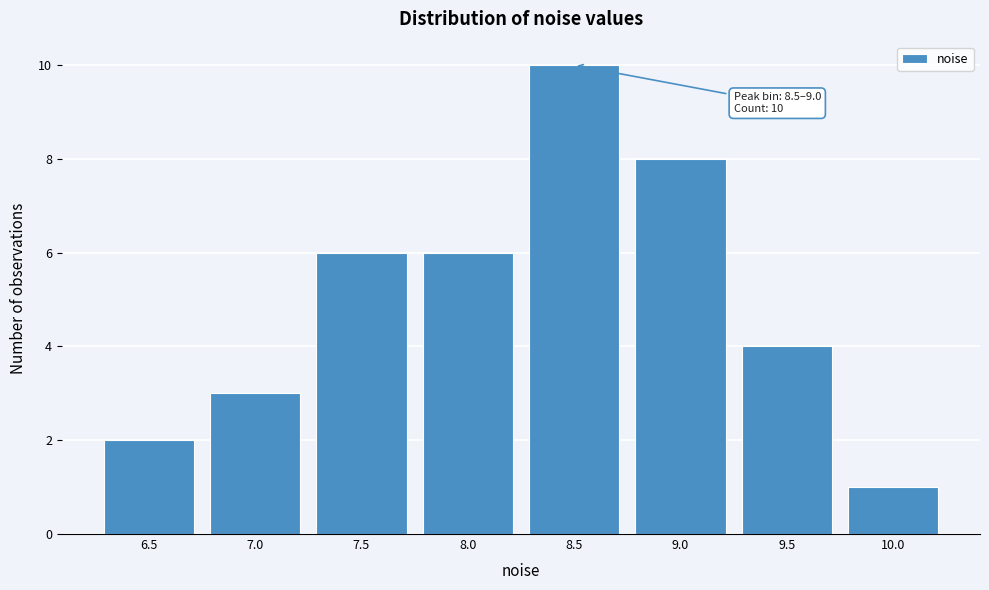

Reading left to right, list all the values displayed in this chart.

2	3	6	6	10	8	4	1